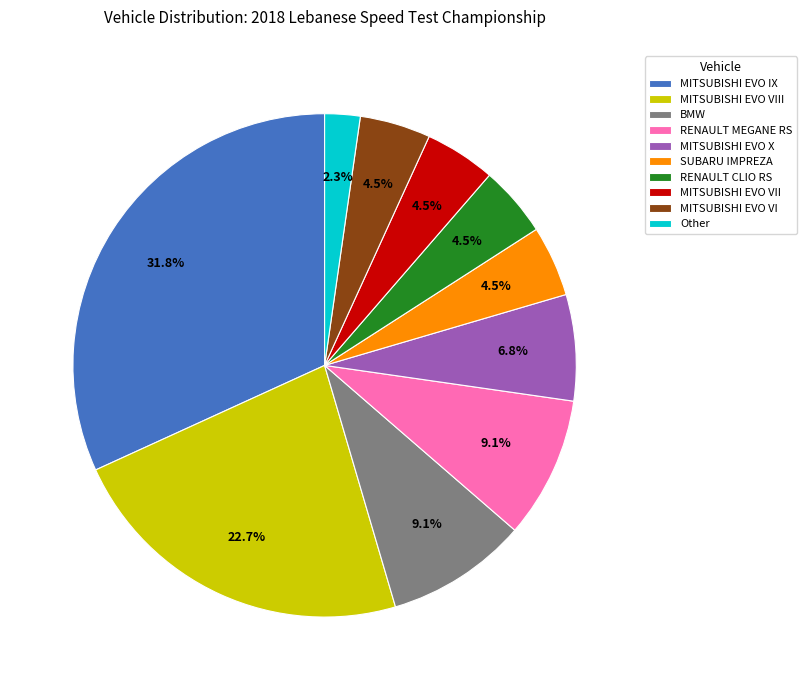

Does any single category account for the majority?

No